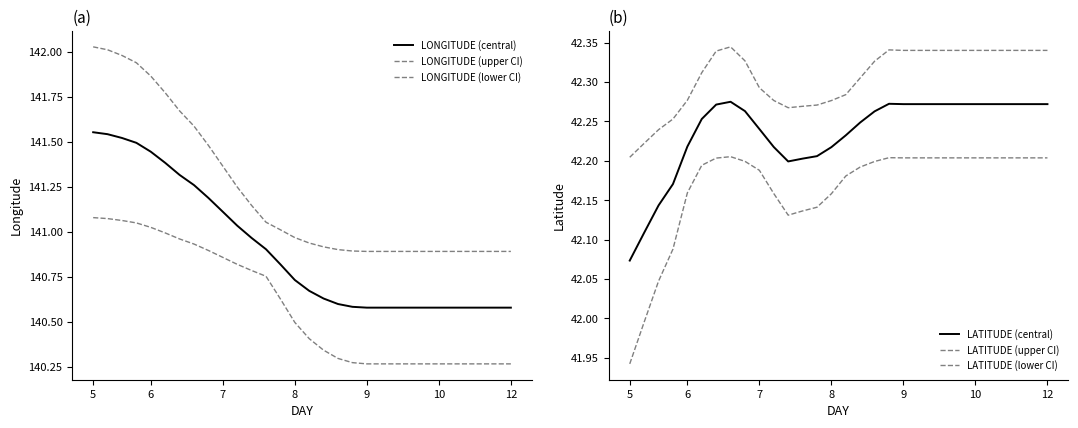

What value does the LONGITUDE (upper CI) series have at 5?

142.0